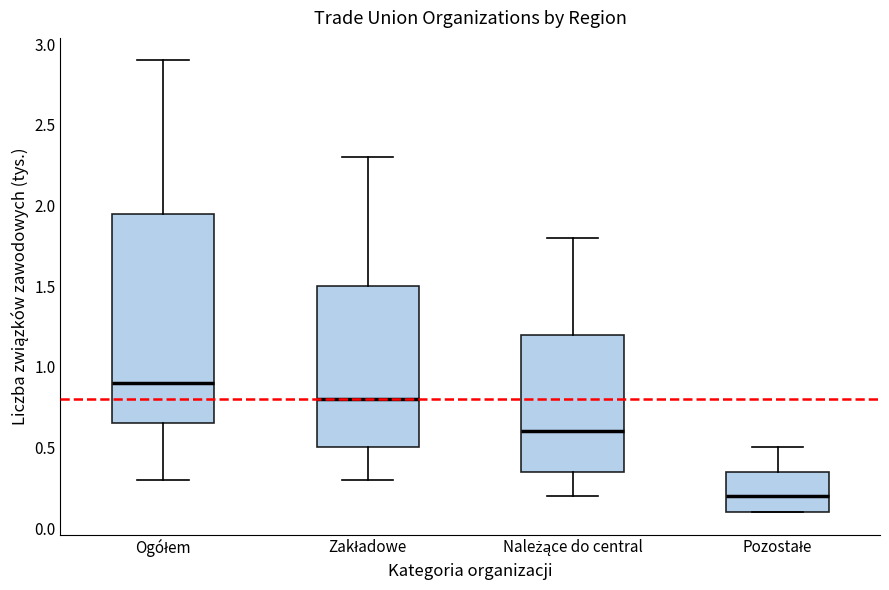

Reading left to right, transcribe this box plot: for each box, give where its median line is, the range the box spans, and where its two whiskers end, as read against the y-axis. The values are not printed on the chart, so give them approximately, as read against the axis.

Ogółem: median 0.90, box 0.65 to 1.95, whiskers 0.30 to 2.90
Zakładowe: median 0.80, box 0.50 to 1.50, whiskers 0.30 to 2.30
Należące do central: median 0.60, box 0.35 to 1.20, whiskers 0.20 to 1.80
Pozostałe: median 0.20, box 0.10 to 0.35, whiskers 0.10 to 0.50